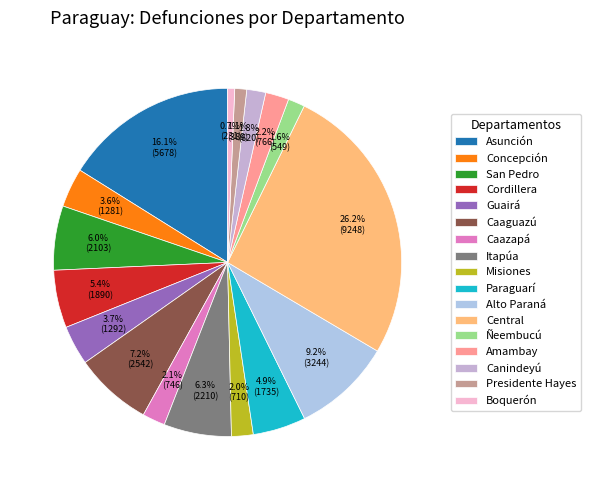

To the nearest percent, what percentage of the pie is Alto Paraná?

9%